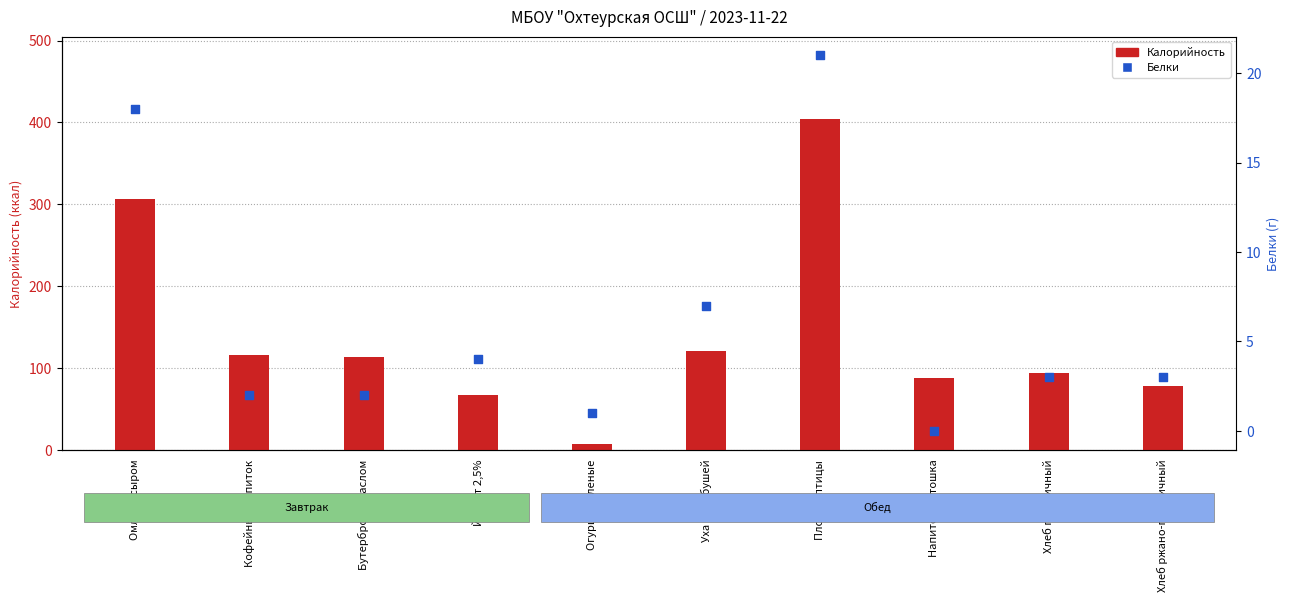

What is the total value across all series at Йогурт 2,5%?

71